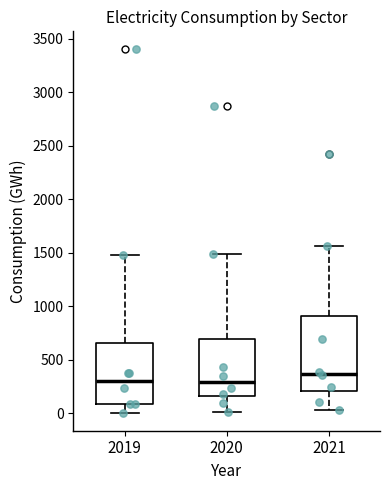

Where does the lower whisker of the box at x = 2021 end on the y-axis? The values are not printed on the chart, so give them approximately, as read against the axis.

50